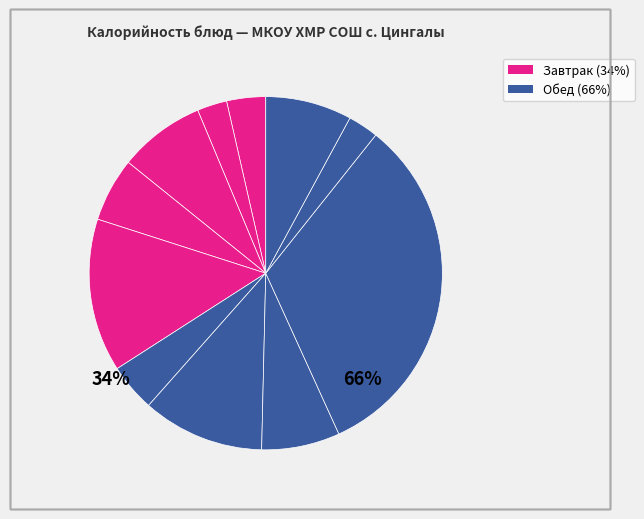

Count the number of slices in the pie.

11